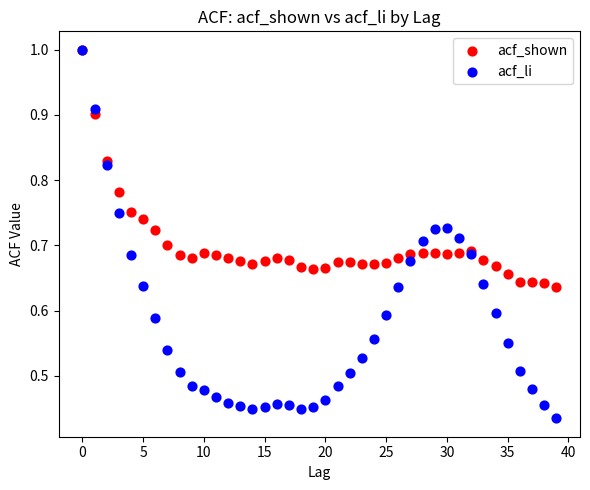

What are all the series names shown in the legend?

acf_shown, acf_li